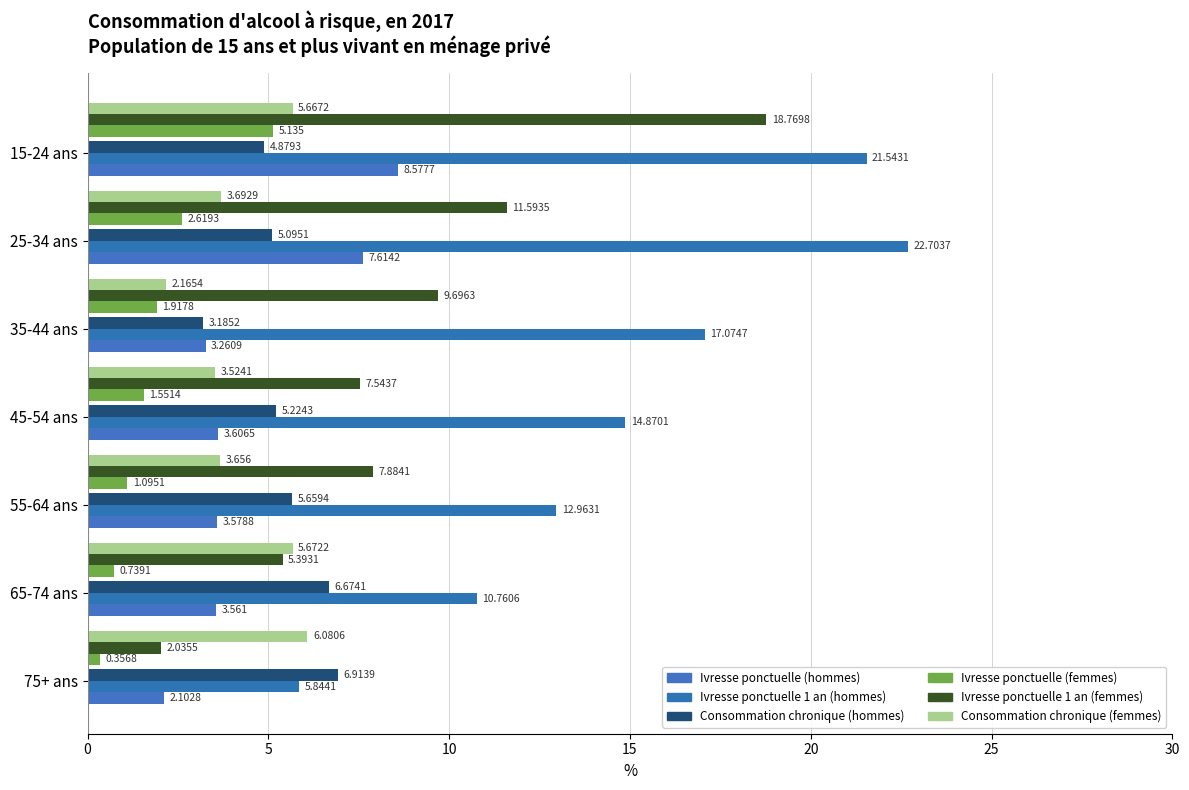

How many data points does each series have?

7